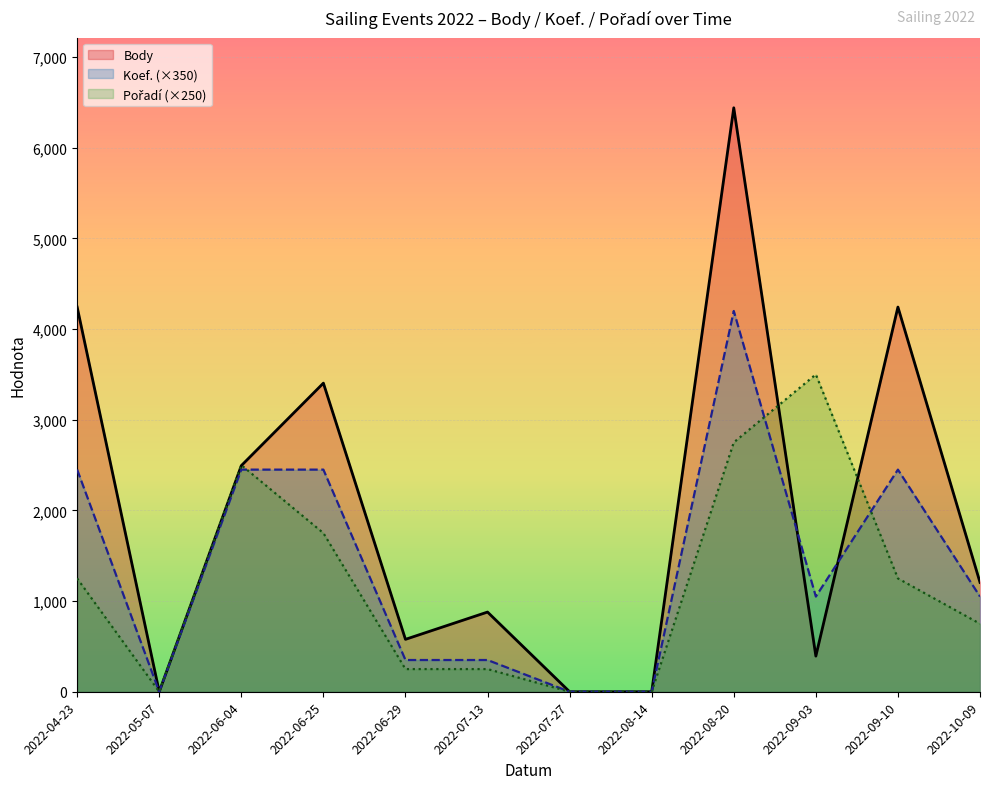

How many lines are shown in the chart?

3